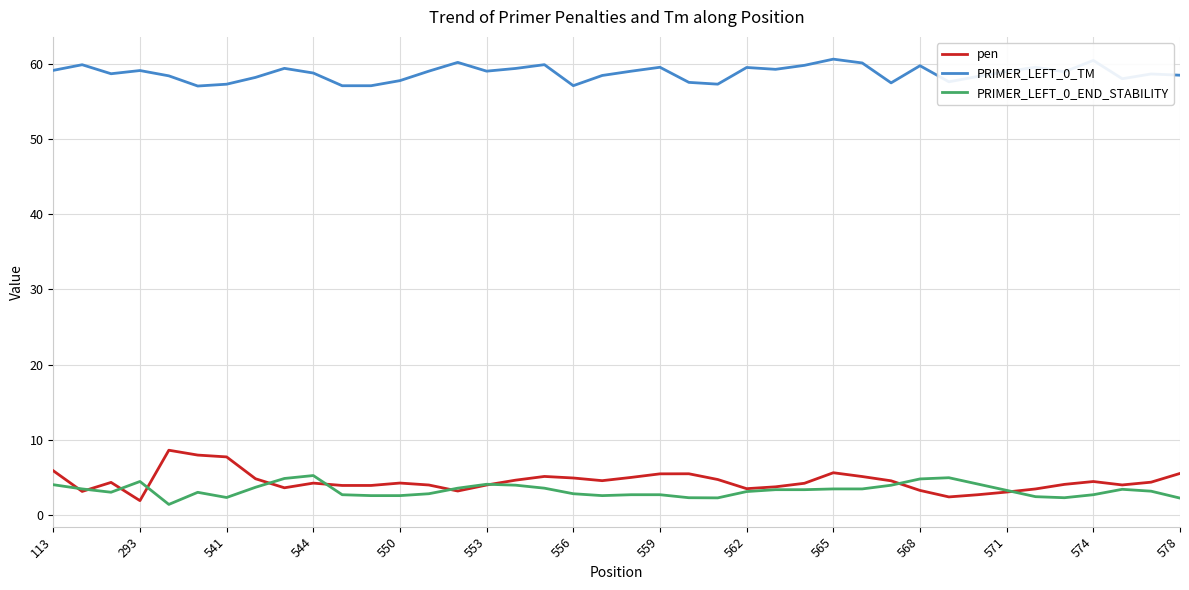

What is the sum of all PRIMER_LEFT_0_END_STABILITY values?

130.6